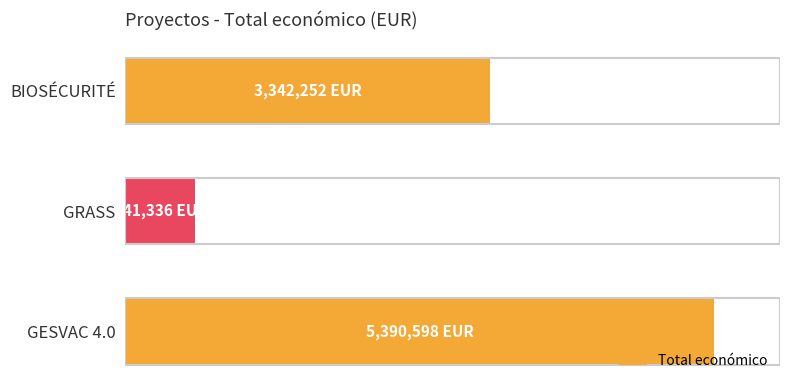

What is the minimum value shown in the chart?

641336